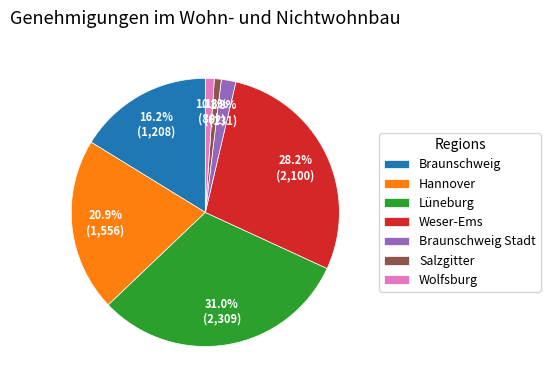

Is the sum of Hannover and Braunschweig greater than half?

No